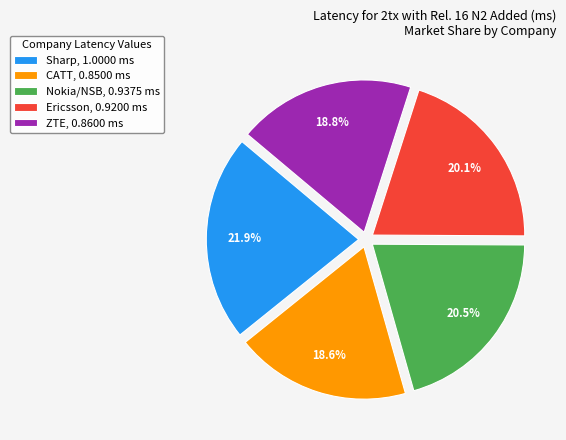

True or false: Ericsson accounts for 11% of the total.

False